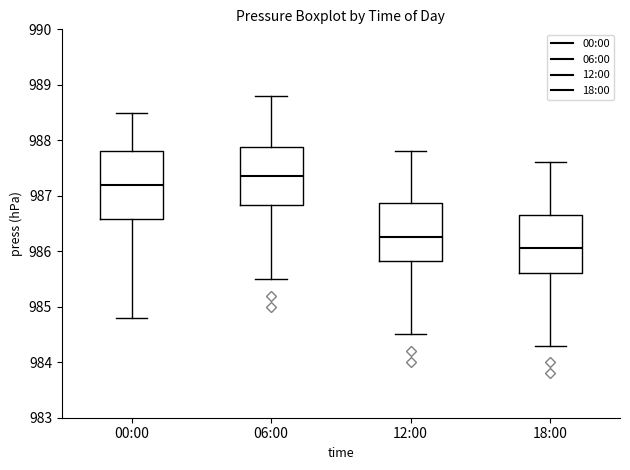

Reading left to right, read every box against the y-axis: the position of its median line, the range the box covers, and the ends of its whiskers. The values are not printed on the chart, so give them approximately, as read against the axis.

00:00: median 987.2, box 986.6 to 987.8, whiskers 984.8 to 988.5
06:00: median 987.4, box 986.8 to 987.9, whiskers 985.5 to 988.8
12:00: median 986.3, box 985.8 to 986.9, whiskers 984.5 to 987.8
18:00: median 986.1, box 985.6 to 986.7, whiskers 984.3 to 987.6